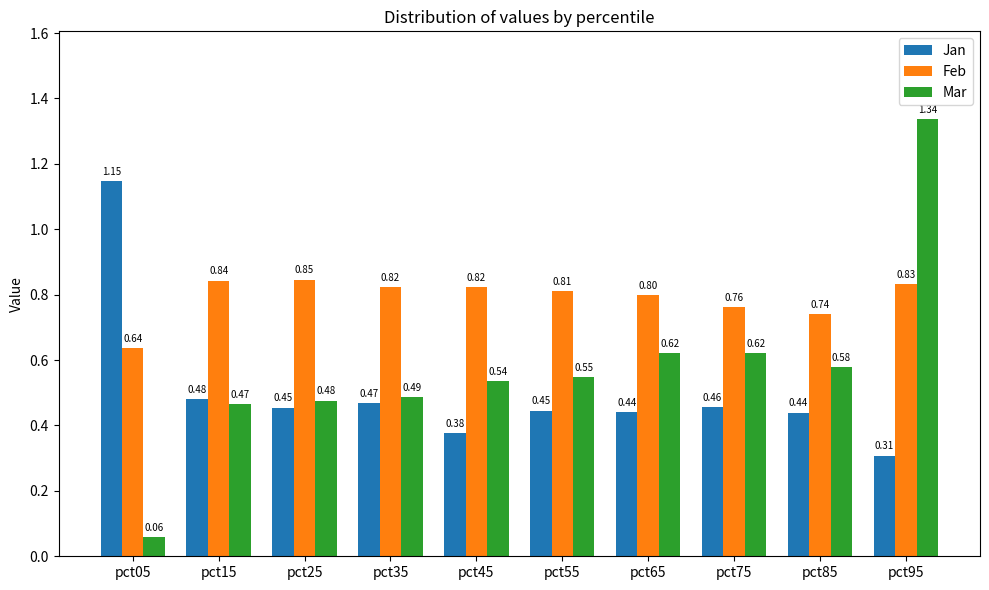

List the series in order of their overall mean, lowest first.

Jan, Mar, Feb